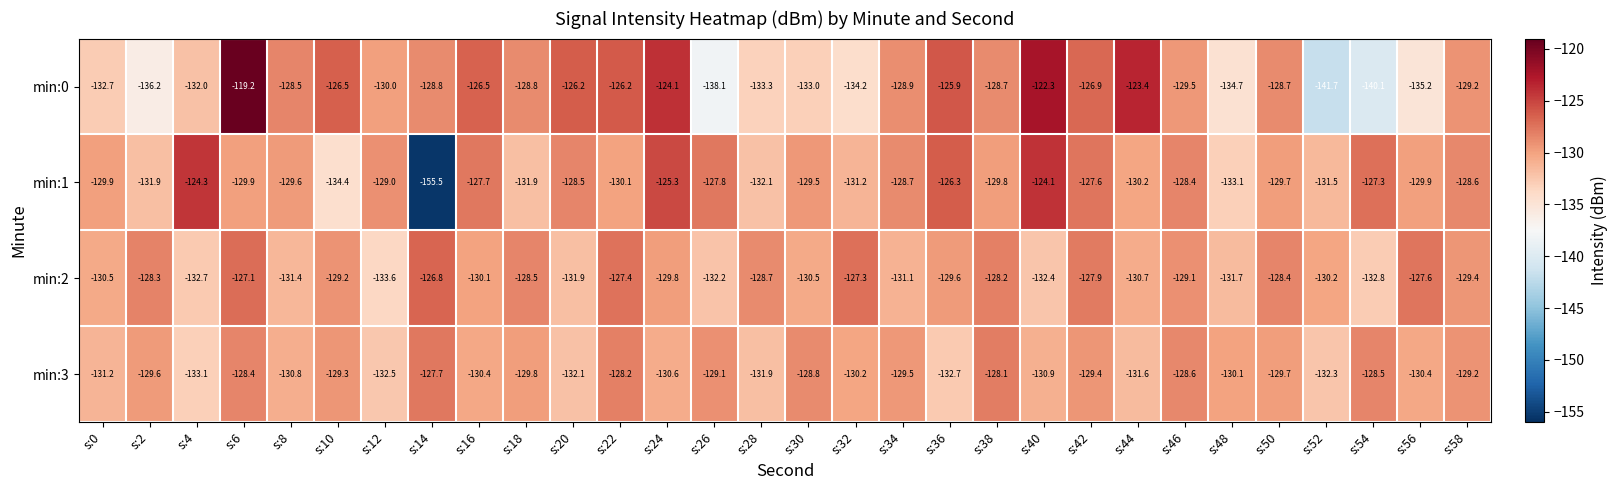

Between s:26 and s:40, which series saw the biggest shift?

min:0